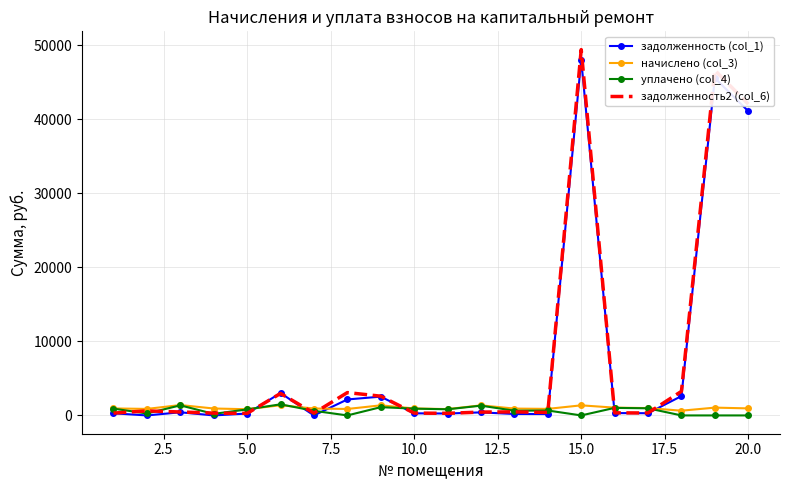

Which series has the widest spread of values?

задолженность2 (col_6)